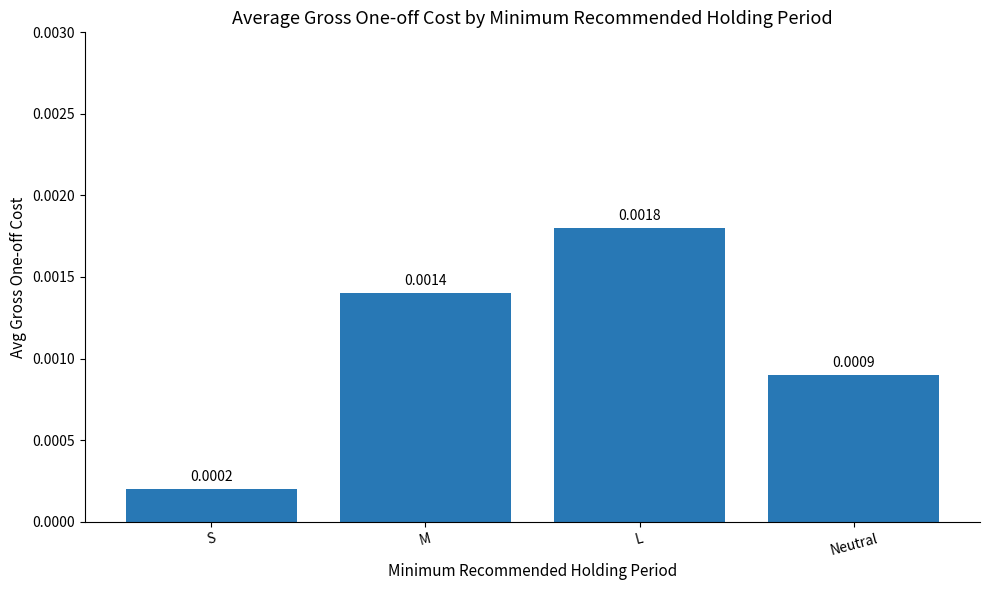

Which has a higher value, S or L?

L